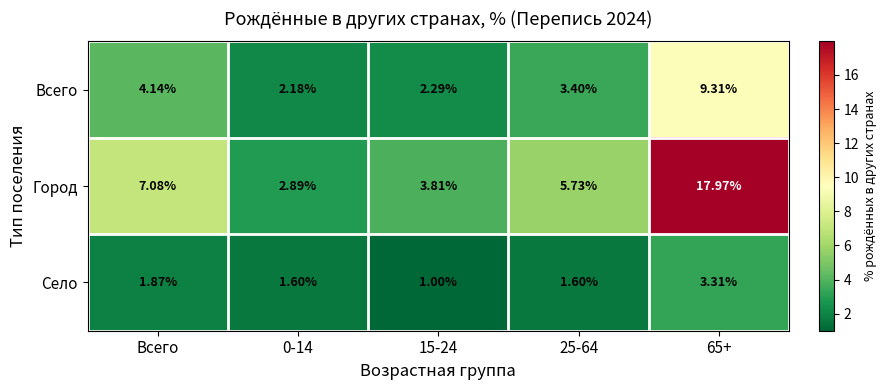

Rank the series at 0-14 from lowest to highest value.

Село, Всего, Город